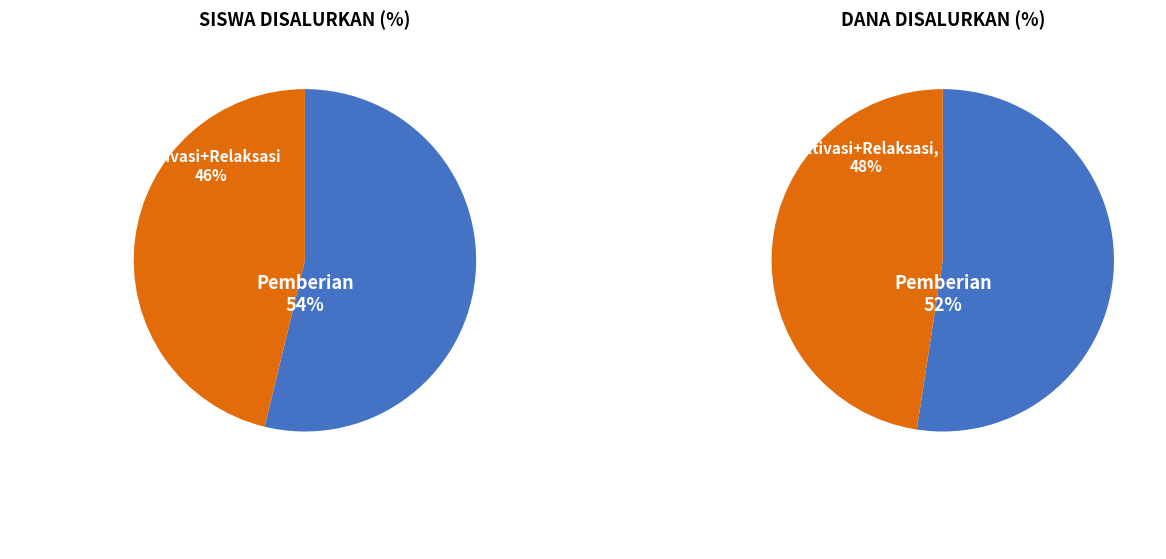

Is it true that SDN 4 is 0% of the pie?

True